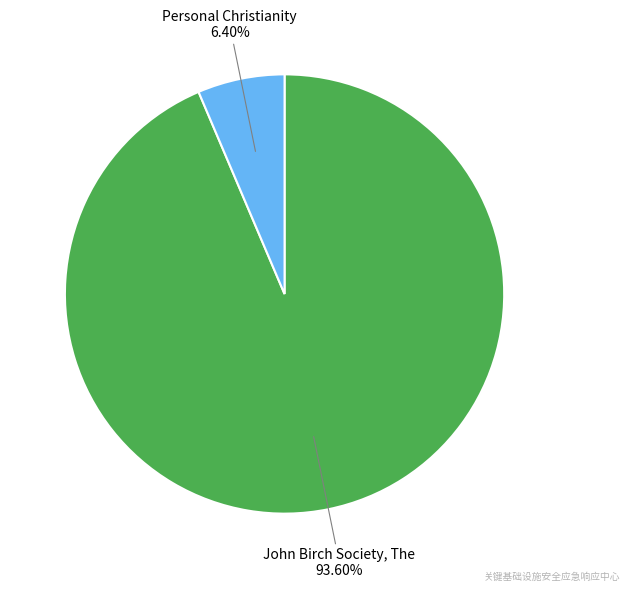

Between Personal Christianity and John Birch Society, The, which is larger?

John Birch Society, The